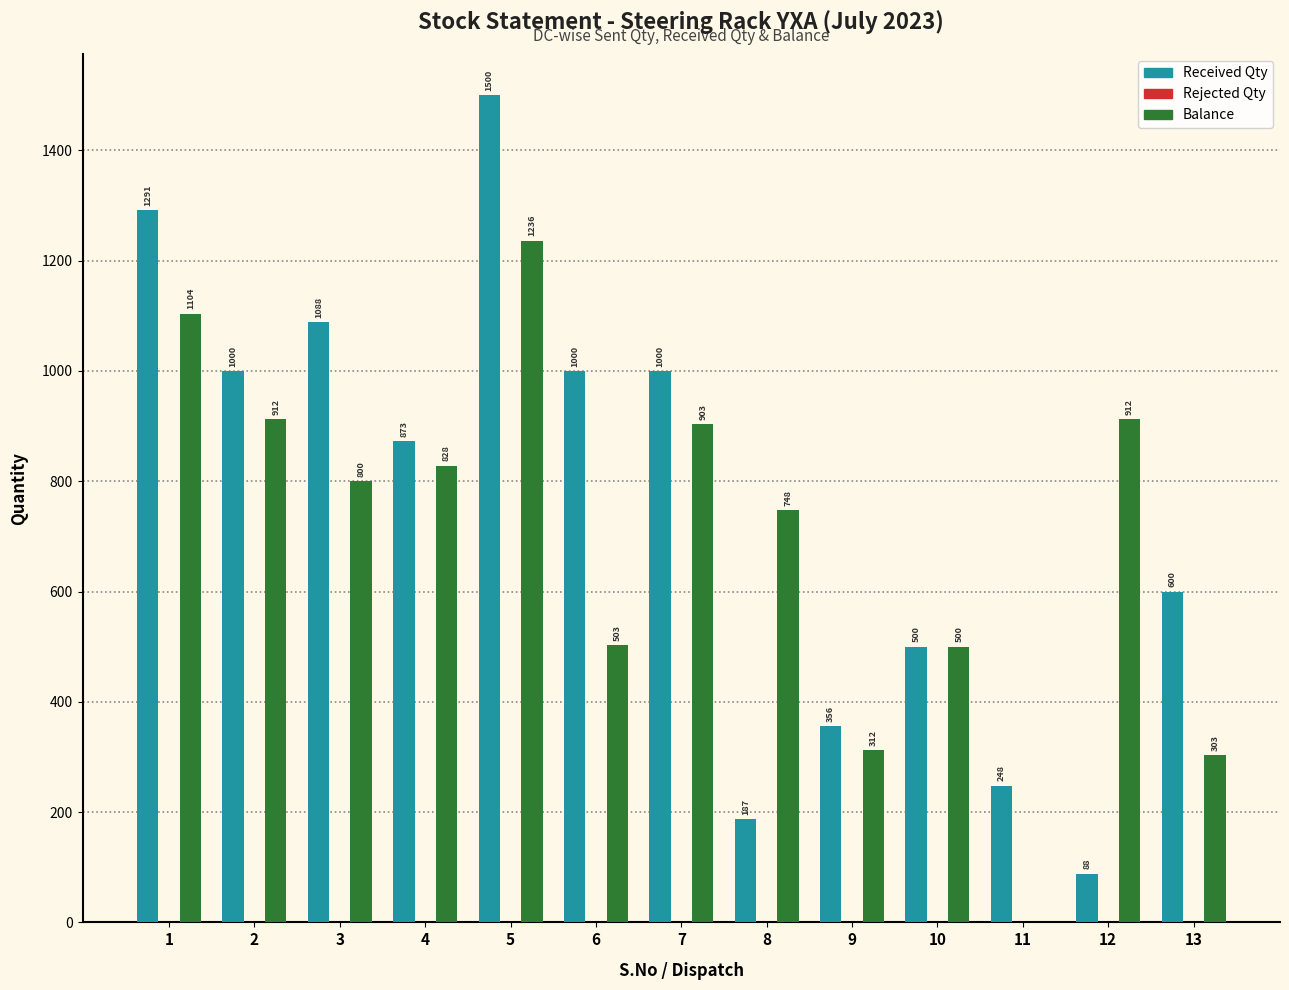

How many groups of bars are there?

13